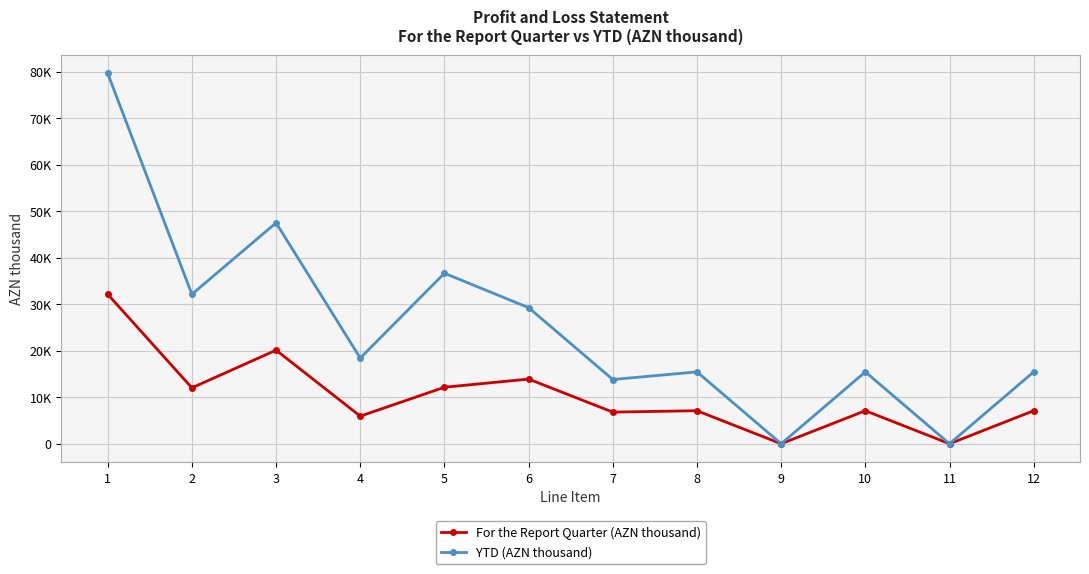

What are all the series names shown in the legend?

For the Report Quarter (AZN thousand), YTD (AZN thousand)